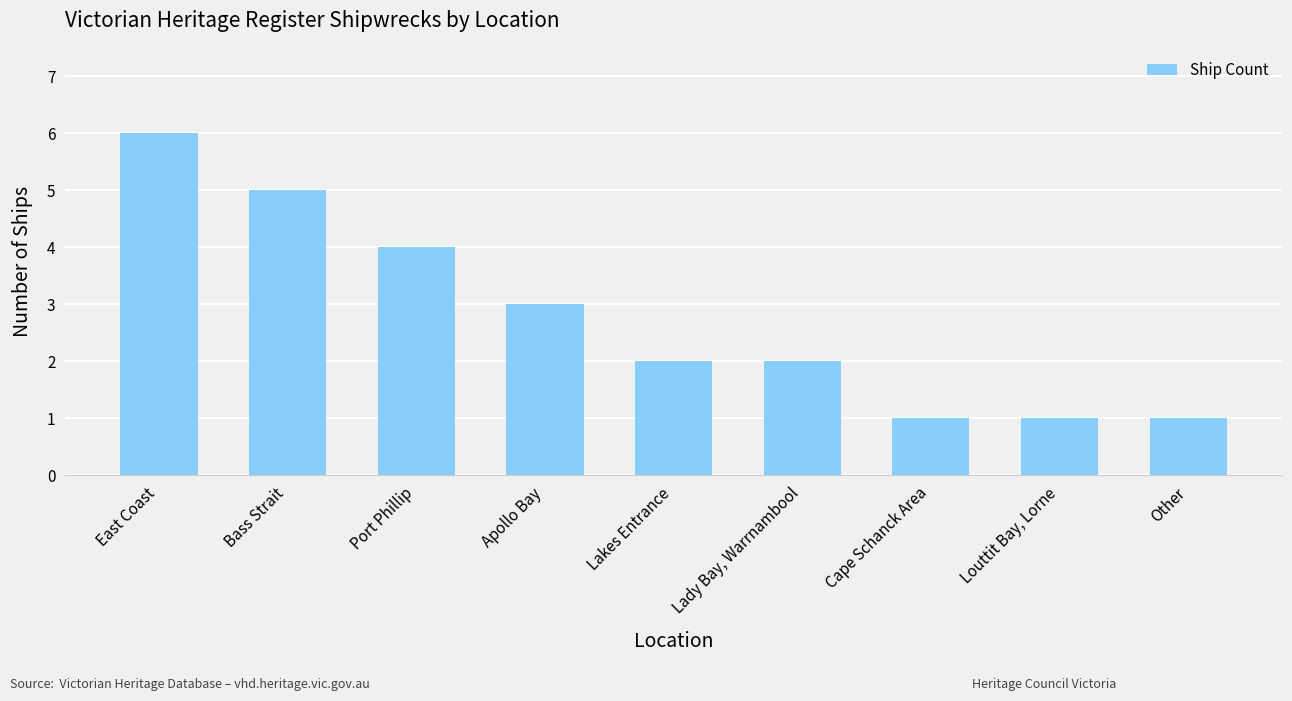

Count the values in the range 1 to 4.

7